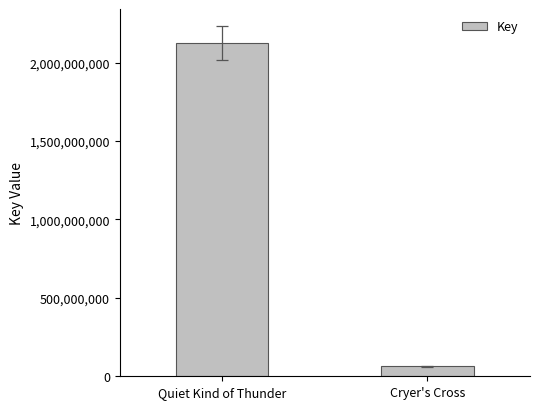

Does the chart contain stacked bars?

No